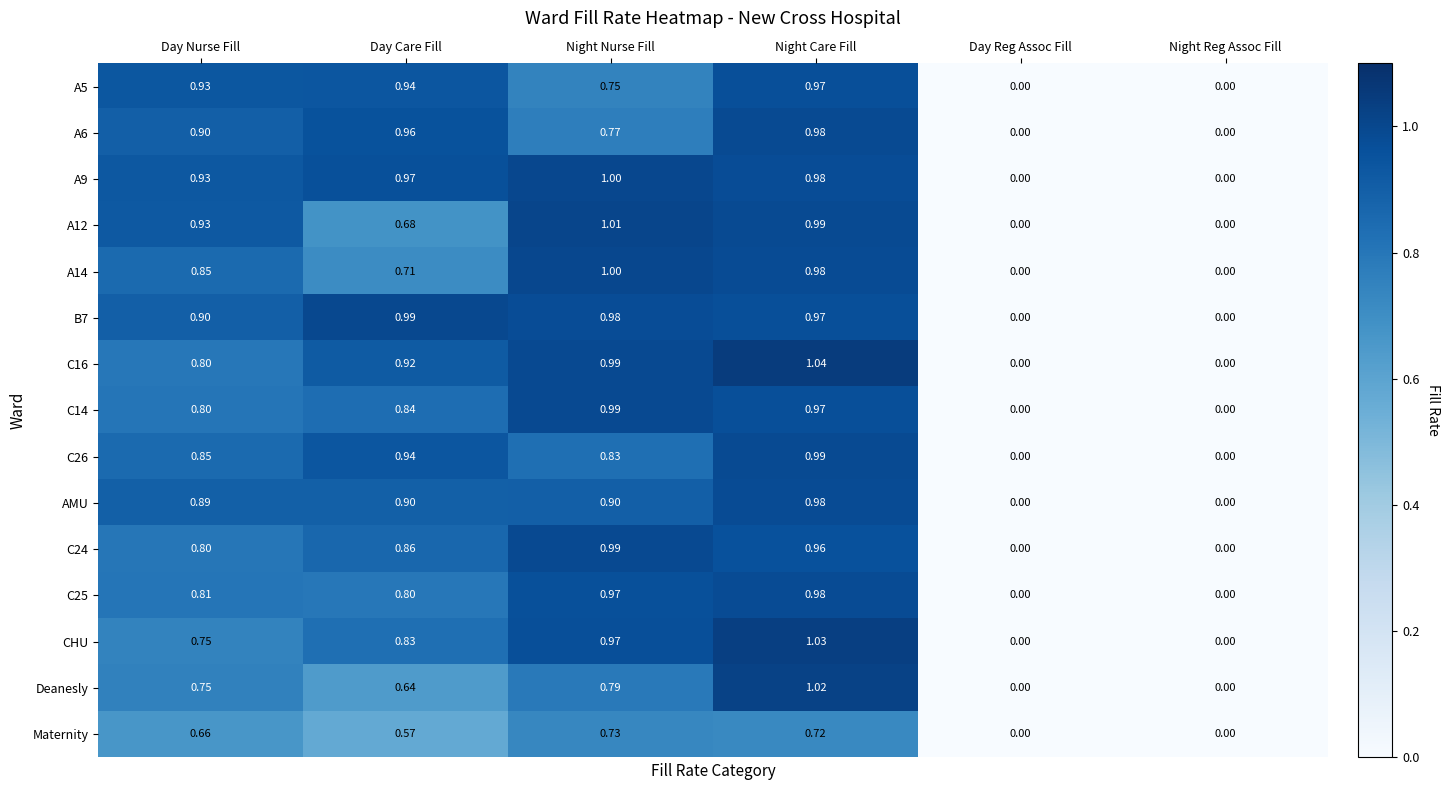

Which label corresponds to the largest value in the chart?

Night Care Fill